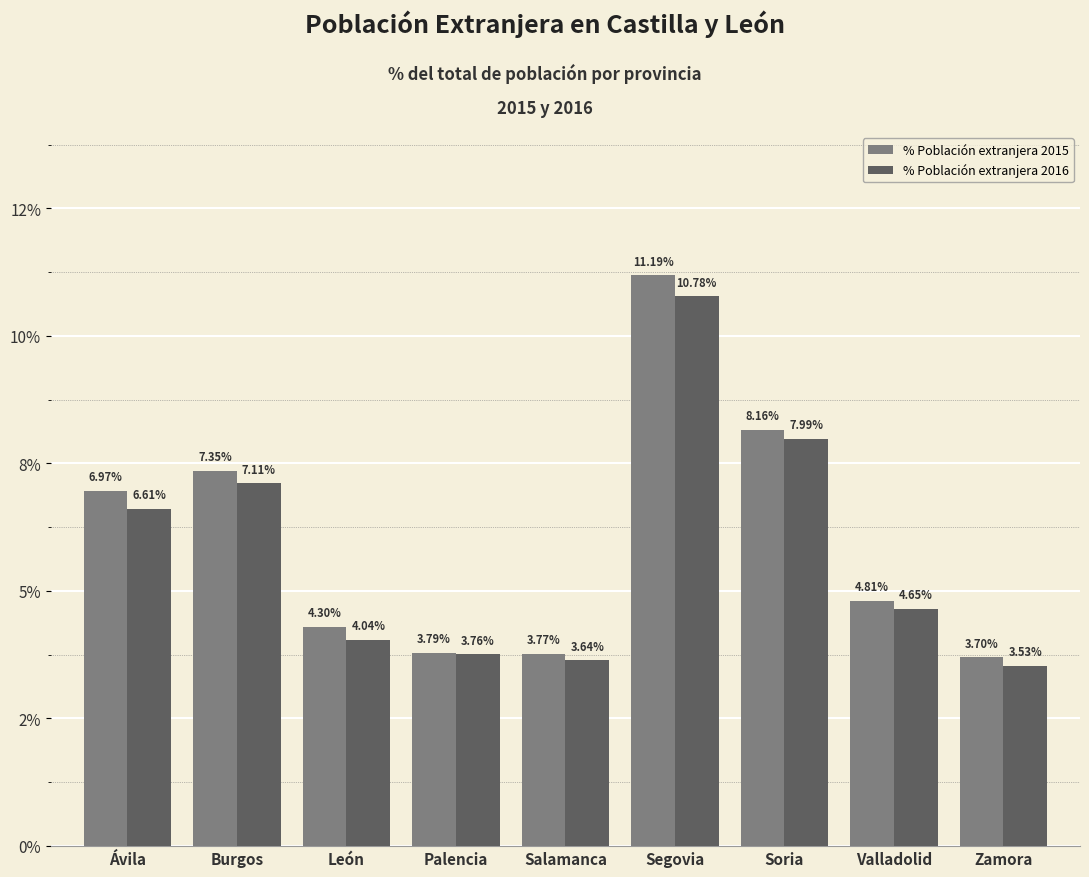

Are the bars grouped side by side (vs. stacked)?

Yes